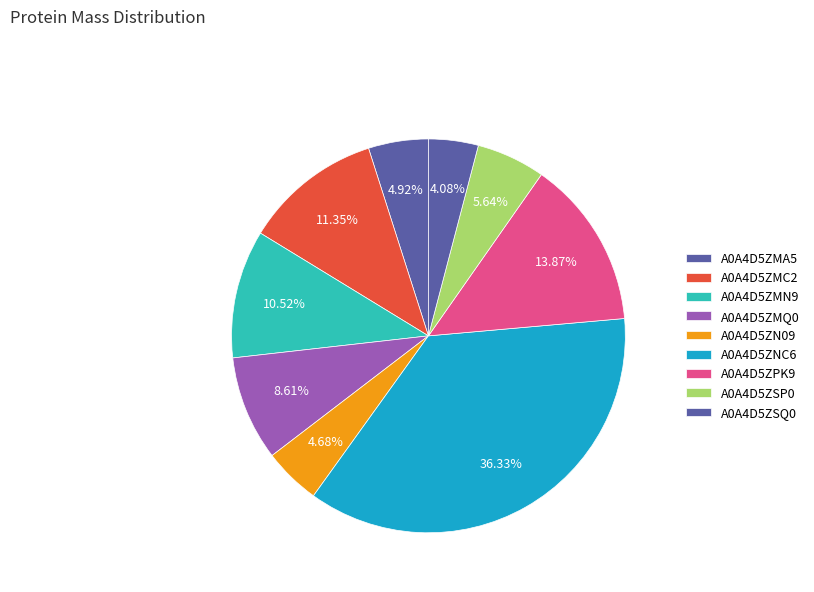

Is it true that A0A4D5ZMN9 is 11% of the pie?

True